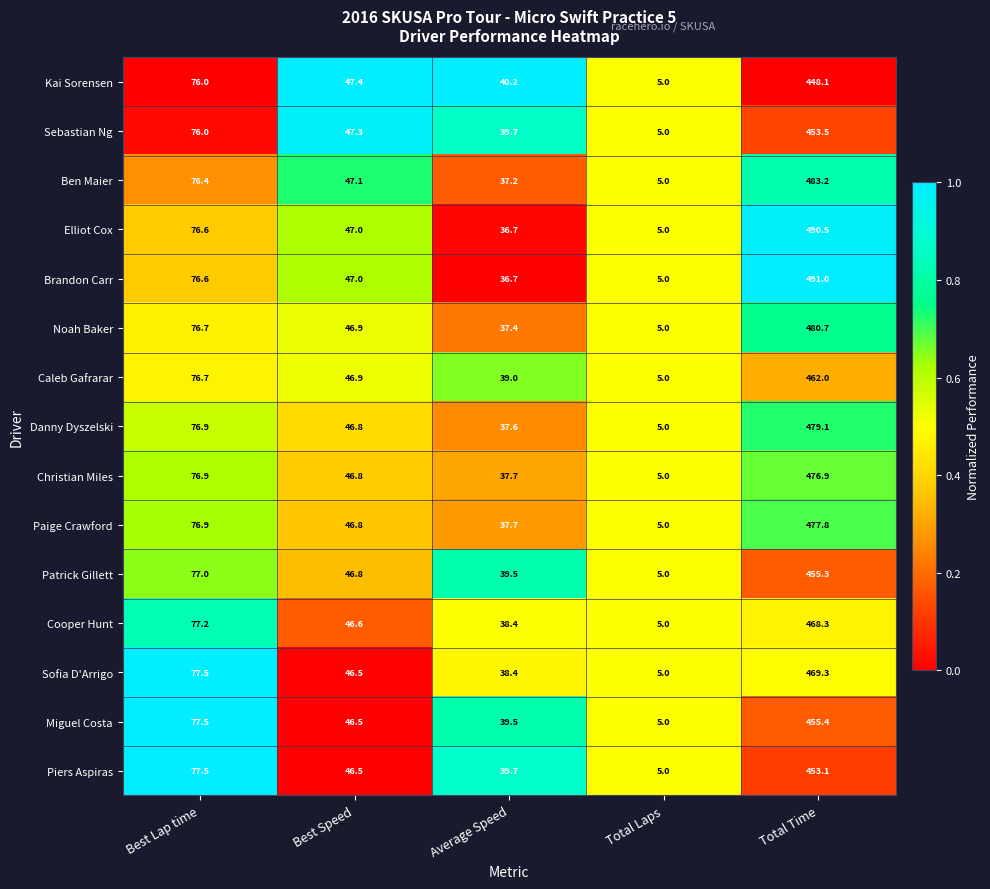

At which label does Paige Crawford first exceed 46?

Best Lap time